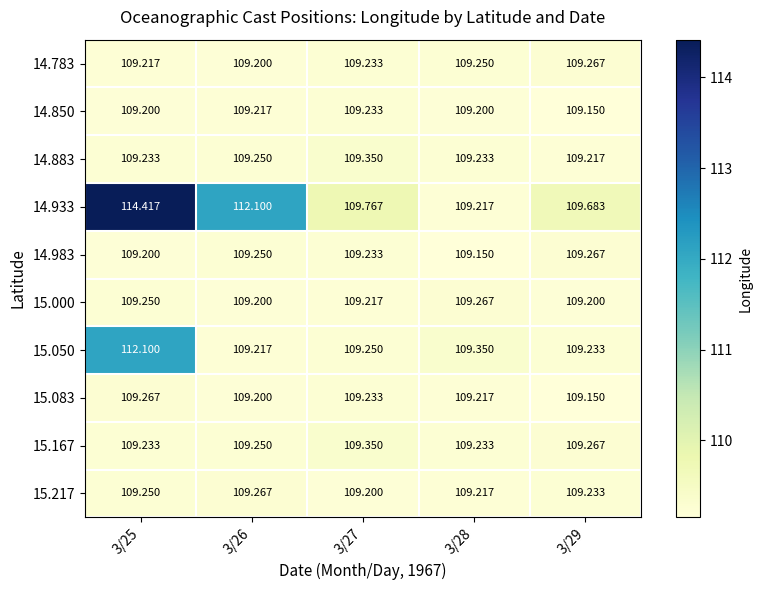

Which has a higher value, 3/25 or 3/28?

3/28